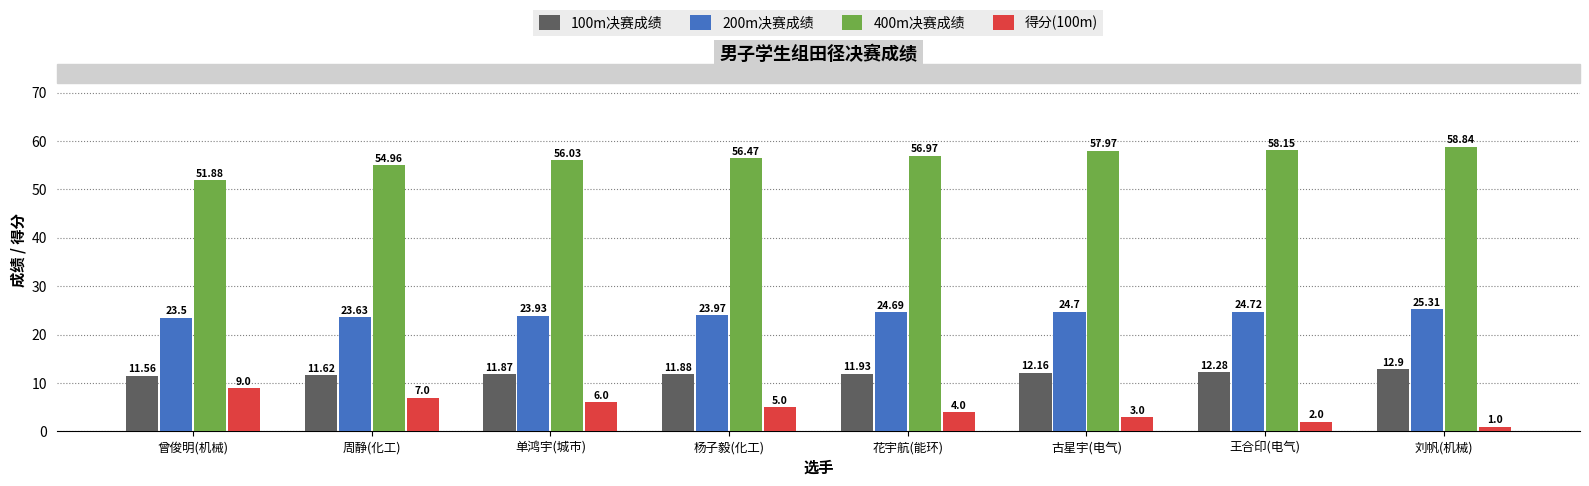

Where does the 200m决赛成绩 series first go above 24?

花宇航(能环)